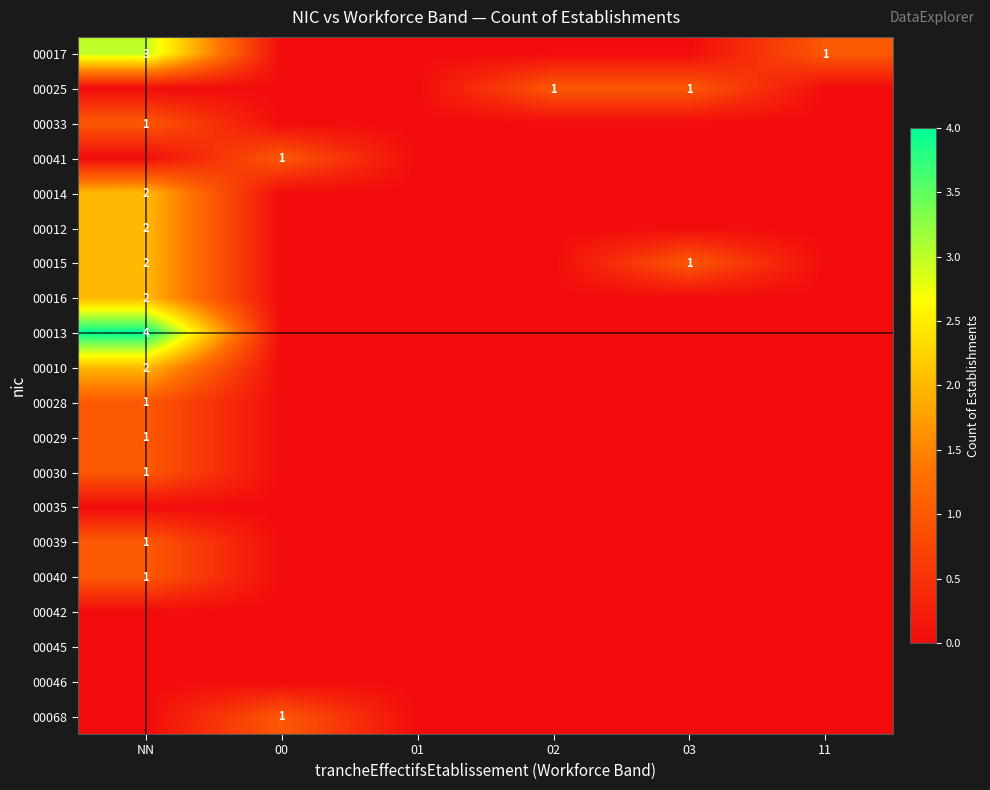

What is the highest value of the 00033 series?

1